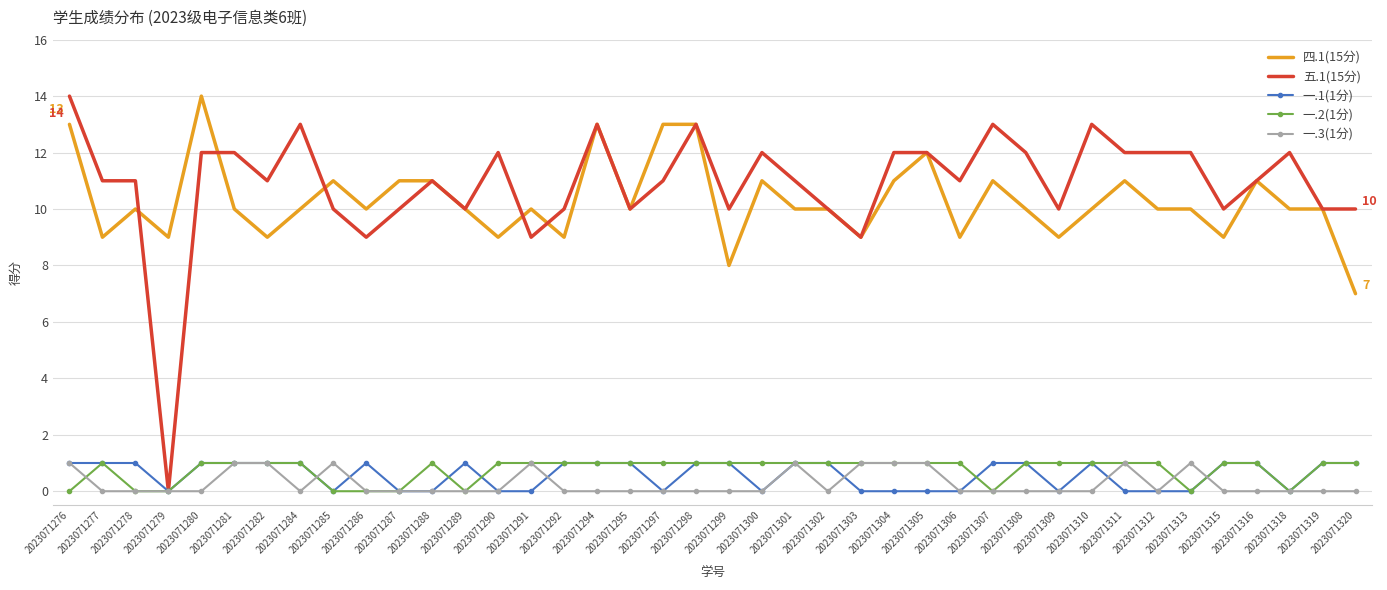

What is the spread (max minus min) of values at 2023071307?

13